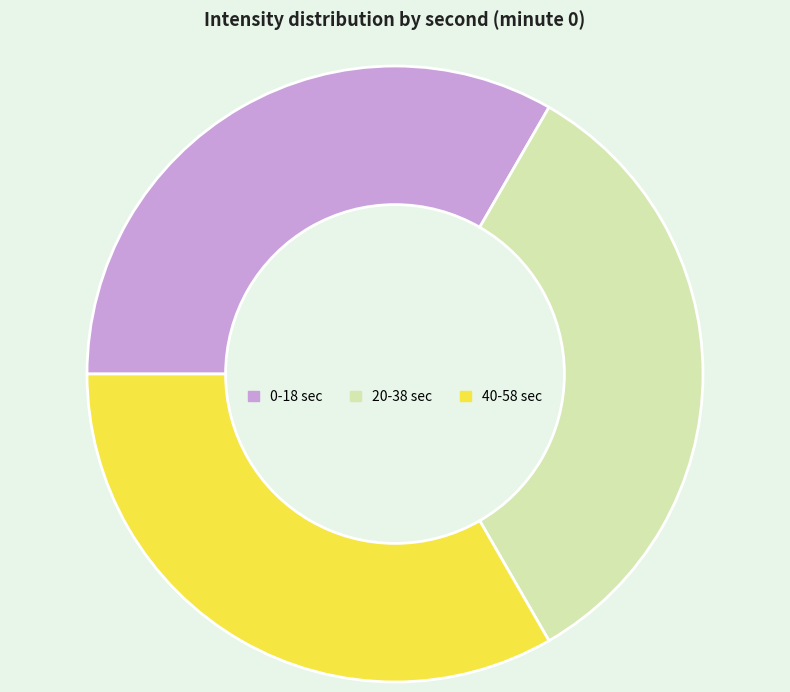

The 0-18 sec slice represents 33% of the pie. True or false?

True